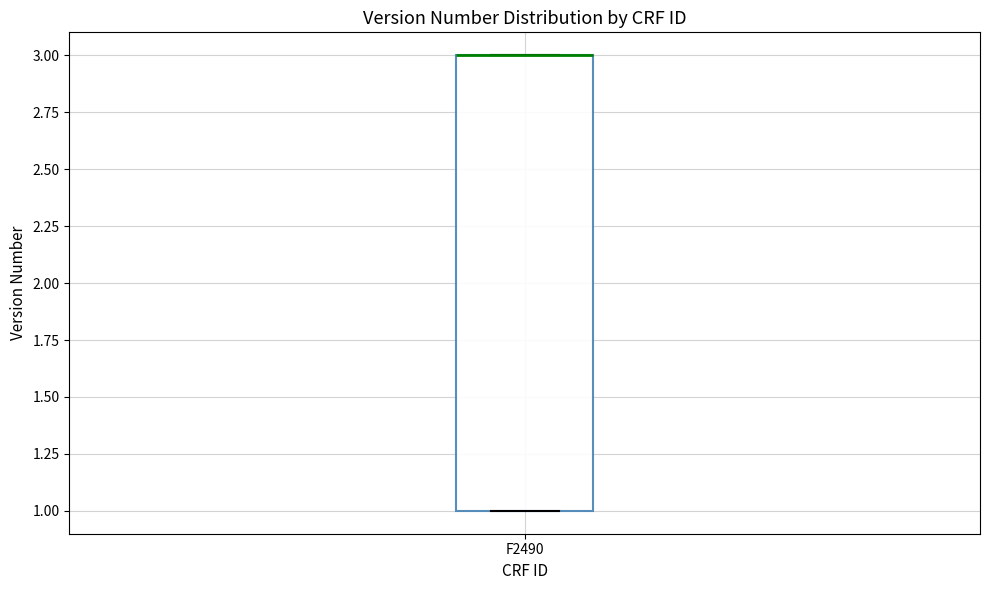

Read this box plot against the y-axis: the position of the median line, the range covered by the box, and the ends of both whiskers. The values are not printed on the chart, so give them approximately, as read against the axis.

median 3 (drawn on the box's upper edge), box 1 to 3, whiskers 1 to 3